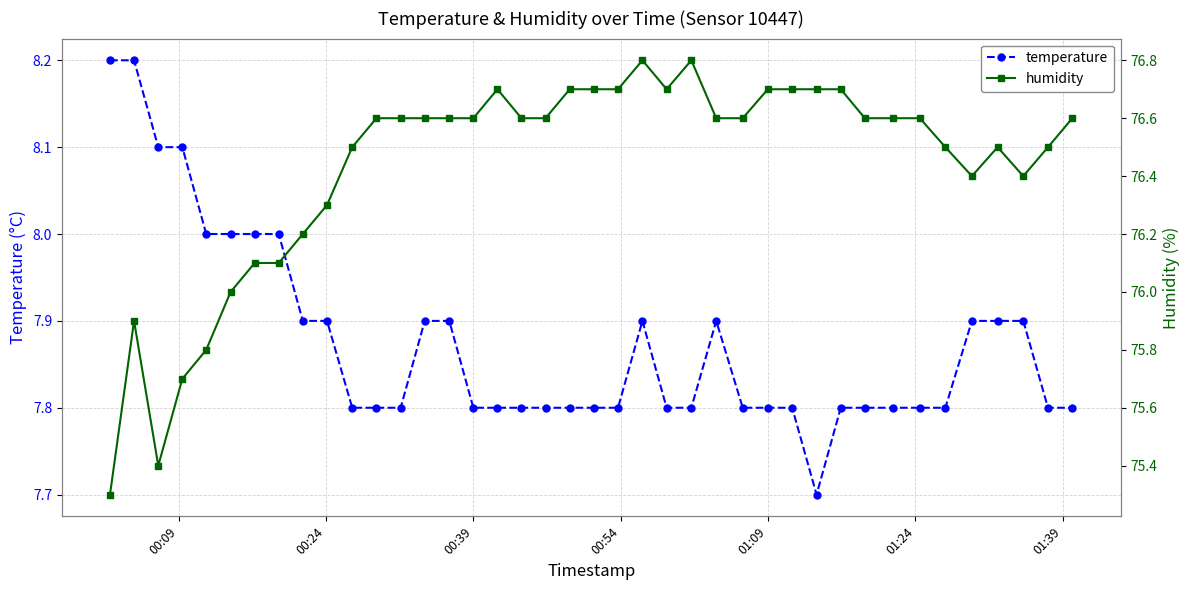

What is the value of the temperature point at the 26th from the left?

7.9